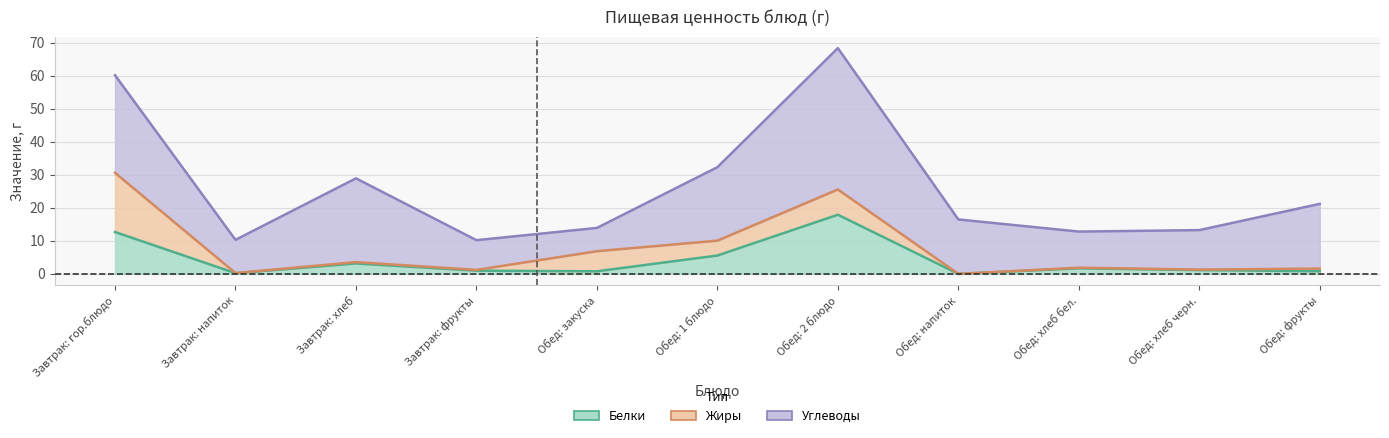

Reading left to right, transcribe all the data shown in this chart.

Белки: 12.7	0.2	3.2	1.0	0.8	5.5	17.9	0.0	1.7	1.1	0.8
Жиры: 17.9	0.1	0.4	0.2	6.1	4.5	7.7	0.0	0.2	0.2	0.8
Углеводы: 29.6	10.0	25.4	9.0	7.0	22.2	42.8	16.5	10.9	12.0	19.6